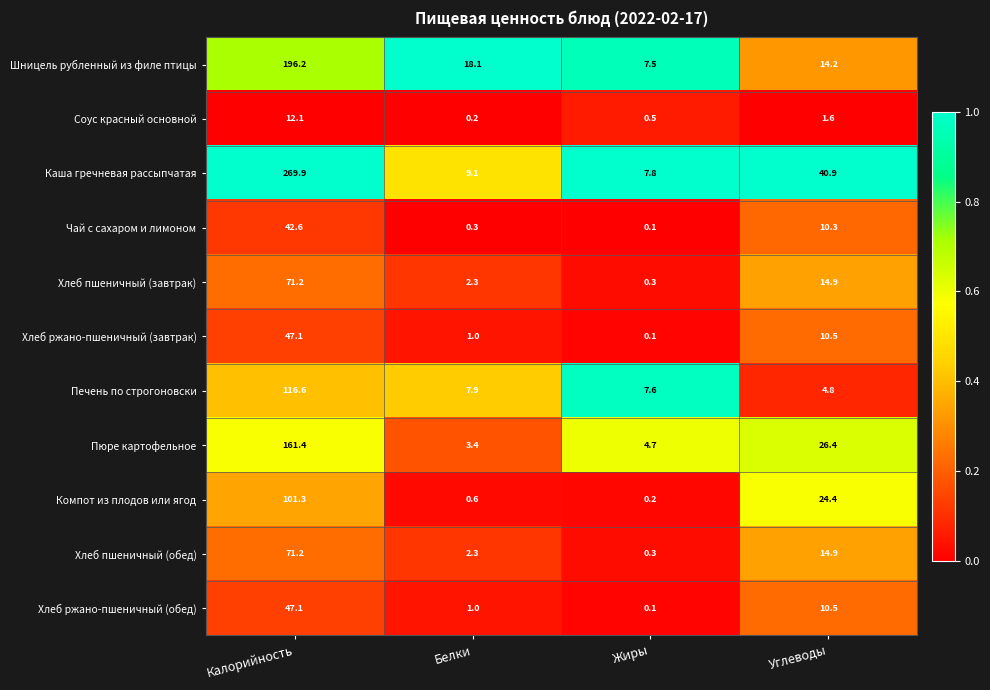

List the labels in order of Хлеб ржано-пшеничный (завтрак) value, largest first.

Калорийность, Углеводы, Белки, Жиры